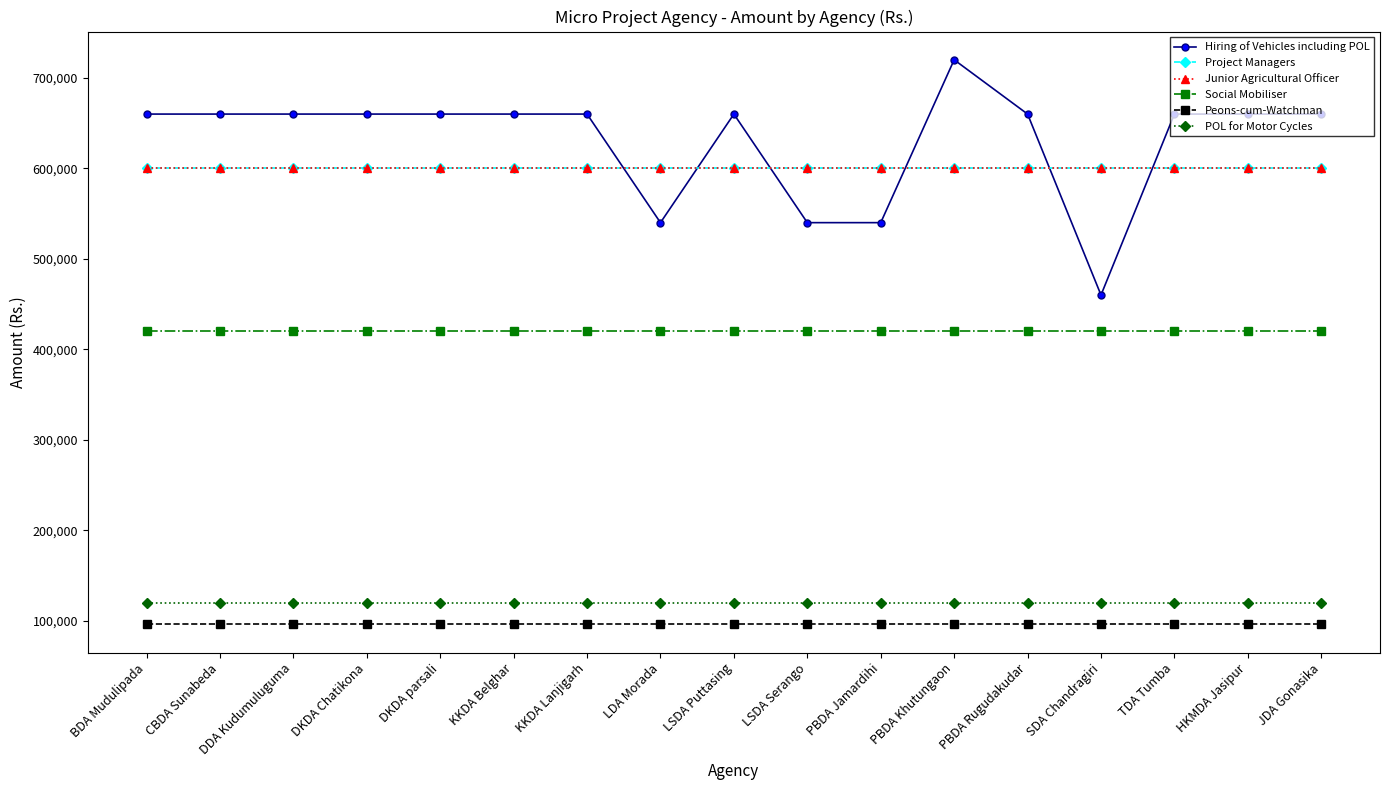

True or false: Peons-cum-Watchman and POL for Motor Cycles cross at least once.

False